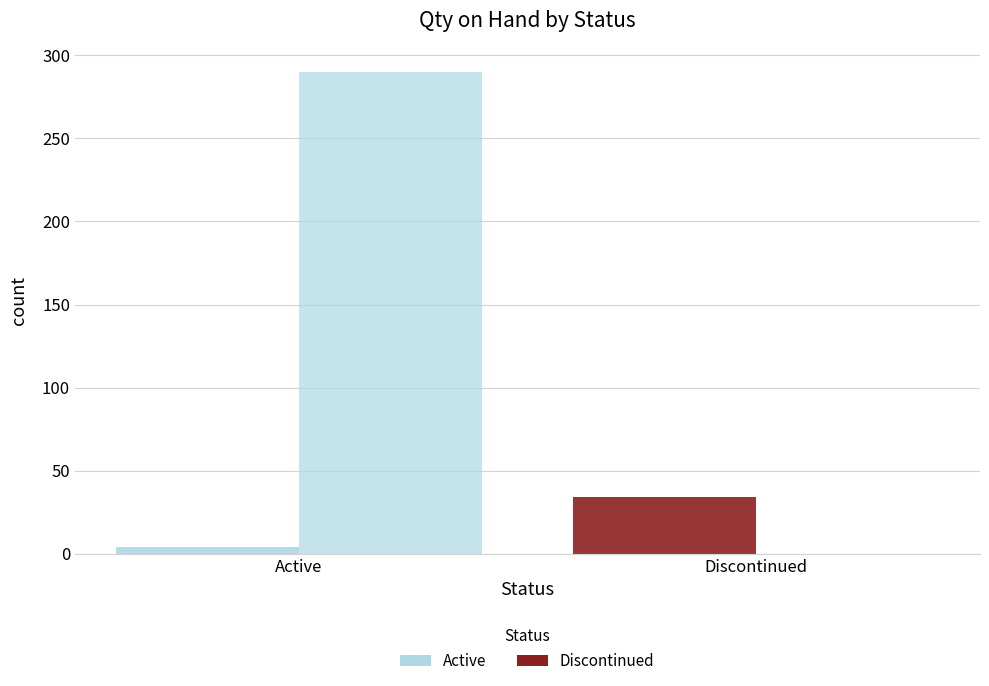

Reading left to right, what are all the values shown in this chart?

Count of SKUs: Active=4	Discontinued=34
Total Qty on Hand: Active=290	Discontinued=0